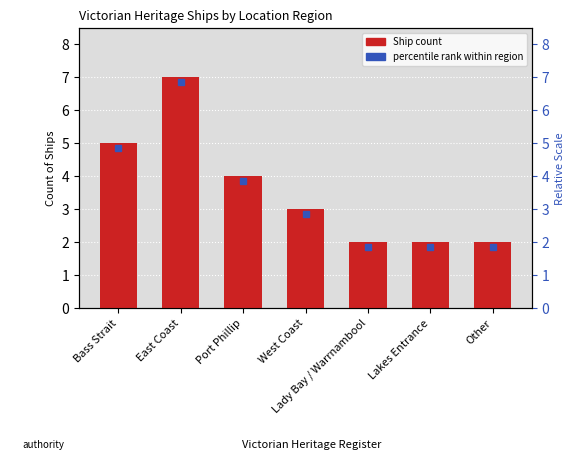

The value at East Coast is 2. True or false?

False